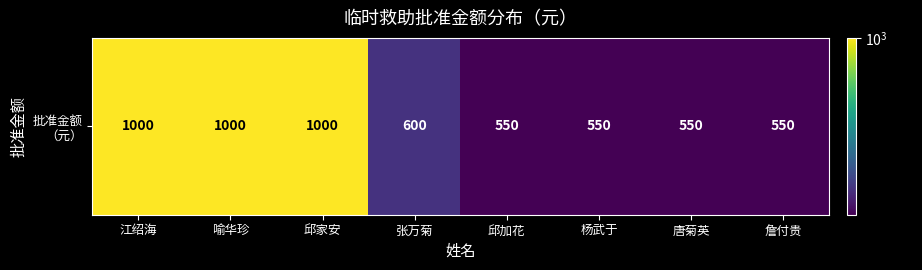

Rank the categories by value from lowest to highest.

邱加花, 杨武于, 唐菊英, 詹付贵, 张万菊, 江绍海, 喻华珍, 邱家安